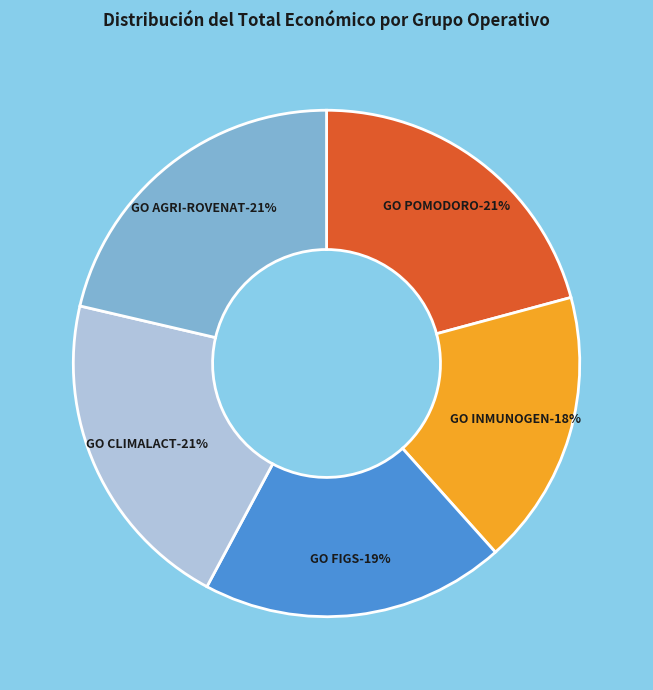

Does GO INMUNOGEN account for over 50% of the chart?

No